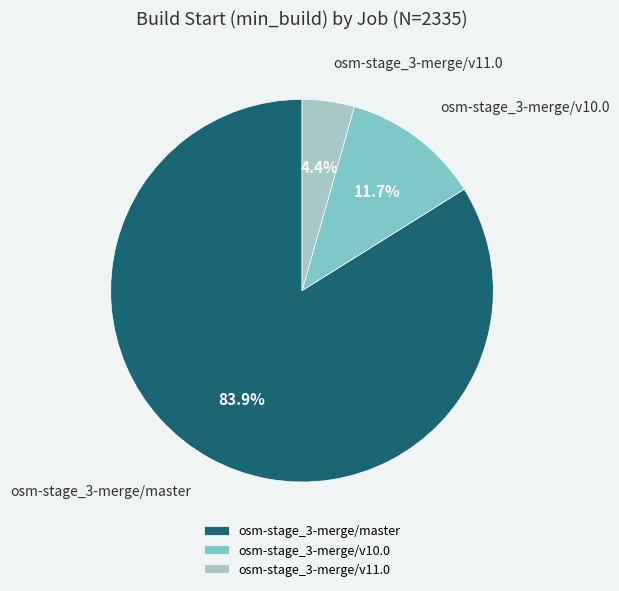

Does any single category account for the majority?

Yes